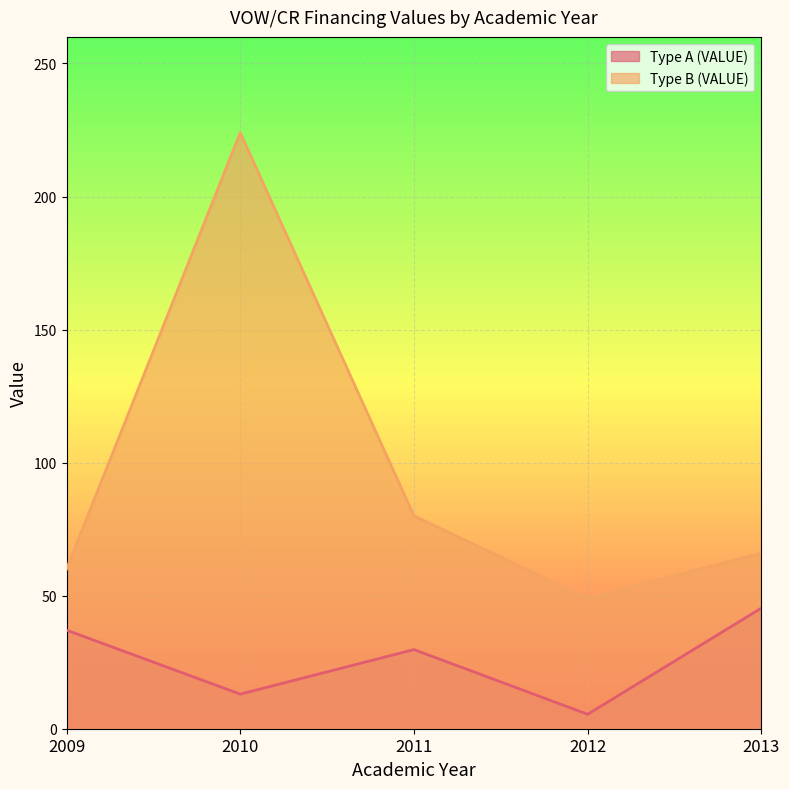

In Type B (VALUE), how many points are higher than both neighbors (excluding endpoints)?

1